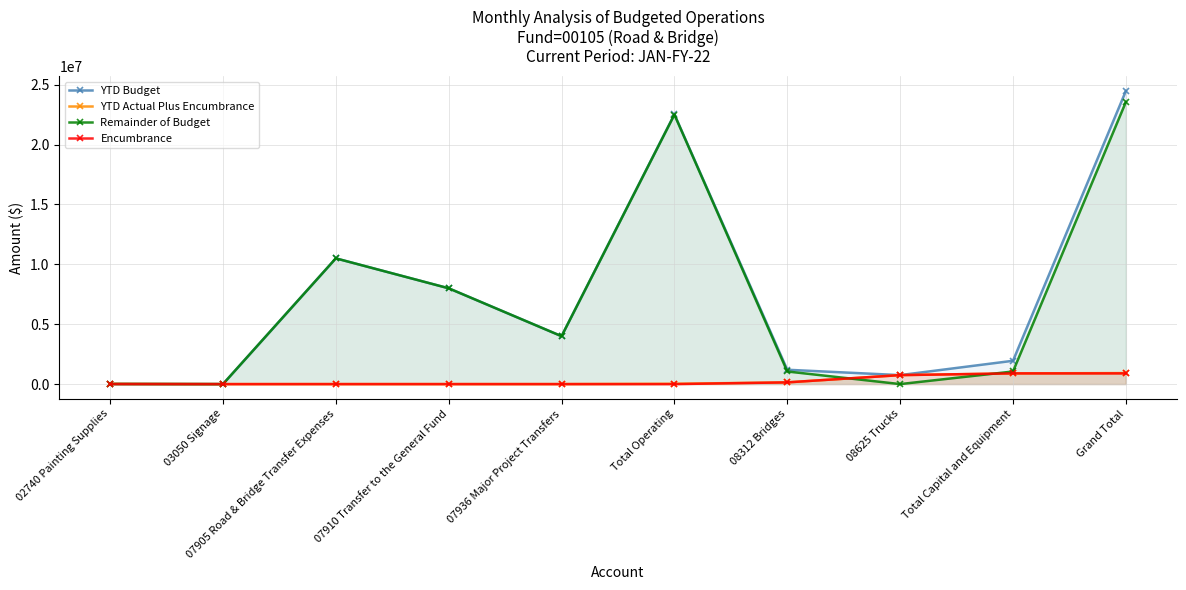

The YTD Budget series shows 8000000.0 at 07910 Transfer to the General Fund. True or false?

True